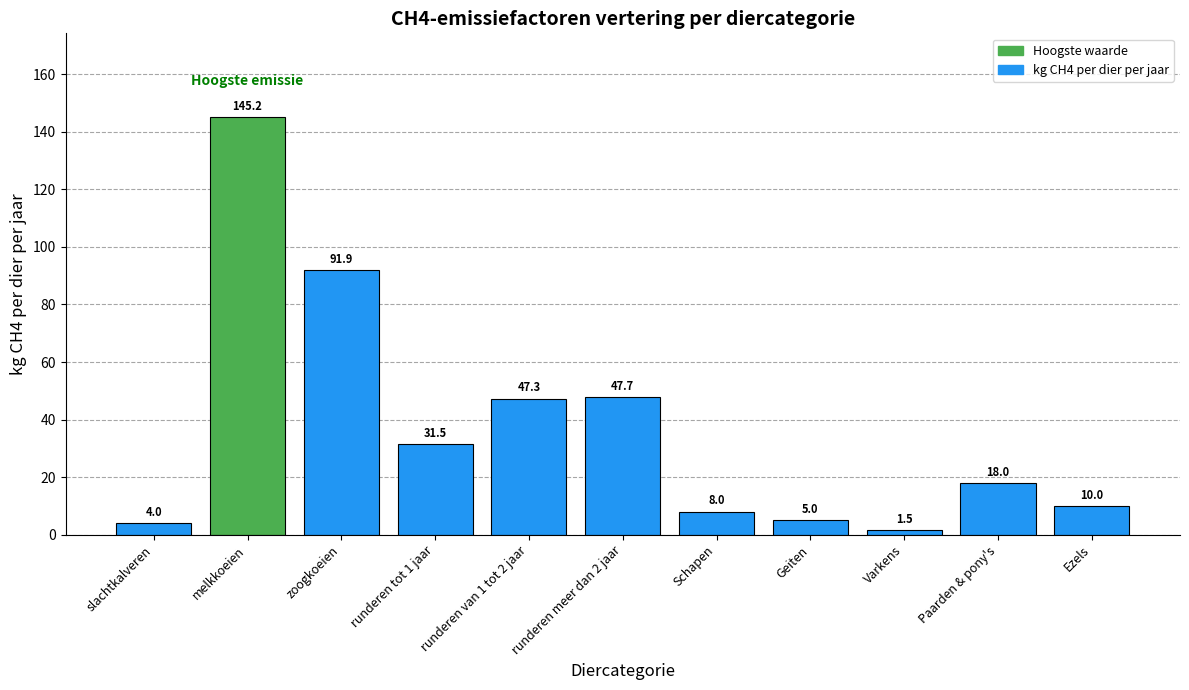

The chart shows a value of 65.8 at runderen meer dan 2 jaar. True or false?

False